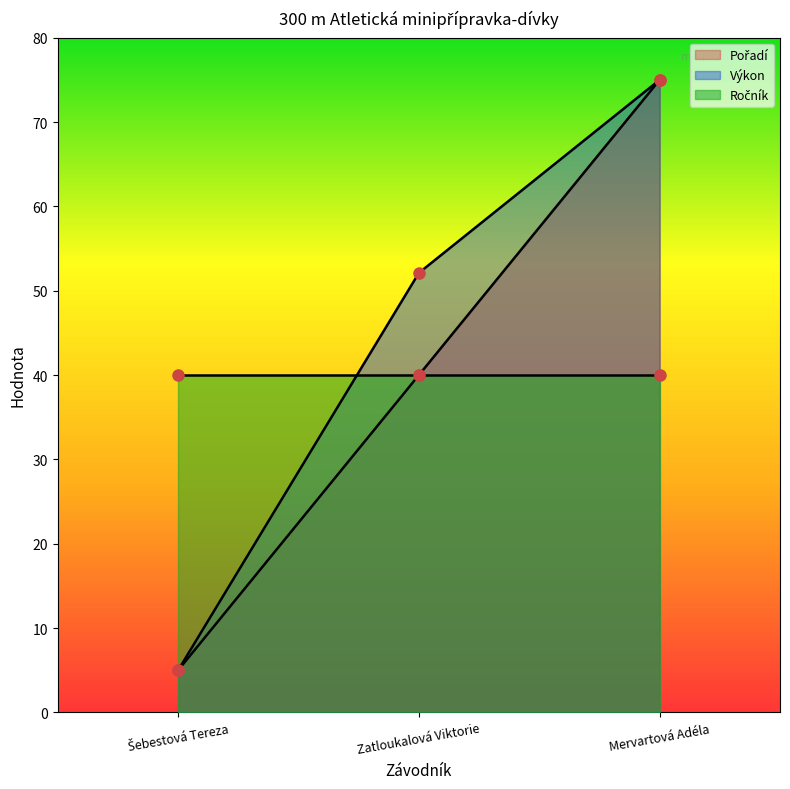

What is the sum of all Pořadí values?

120.0